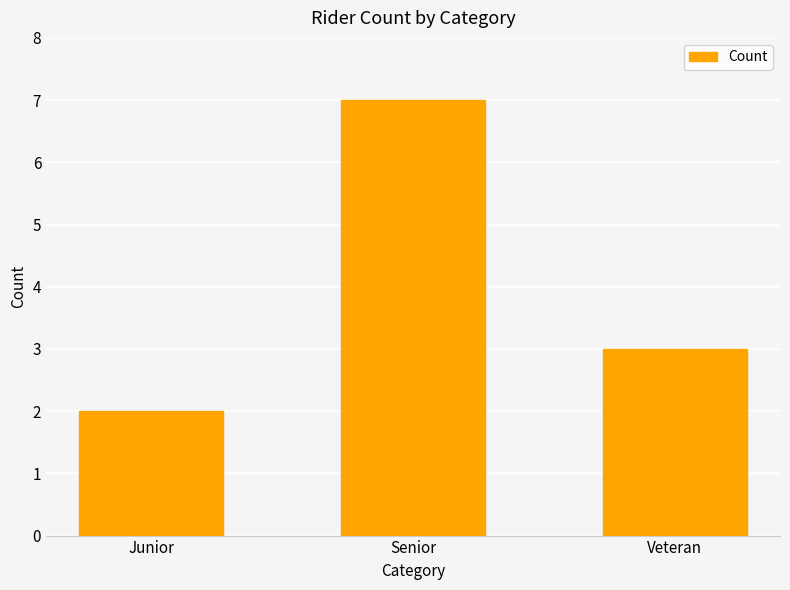

Reading left to right, extract all data points from this chart.

2	7	3